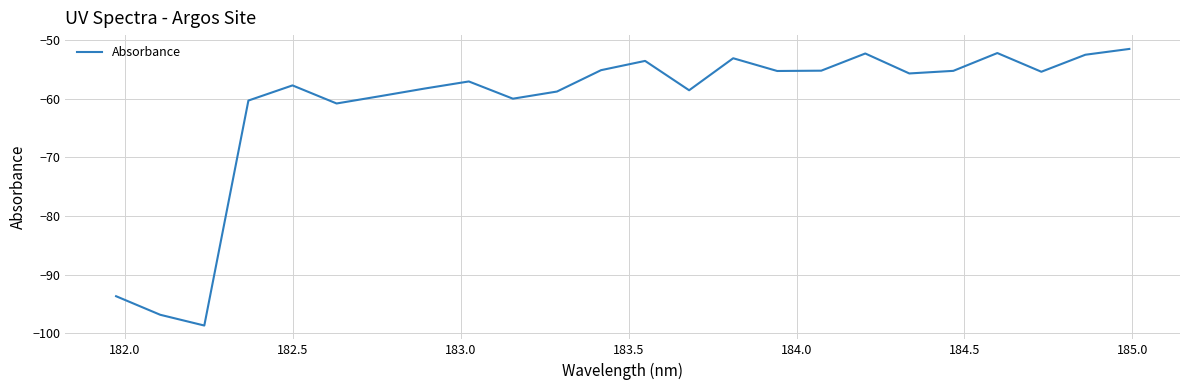

What is the minimum value shown in the chart?

-98.7